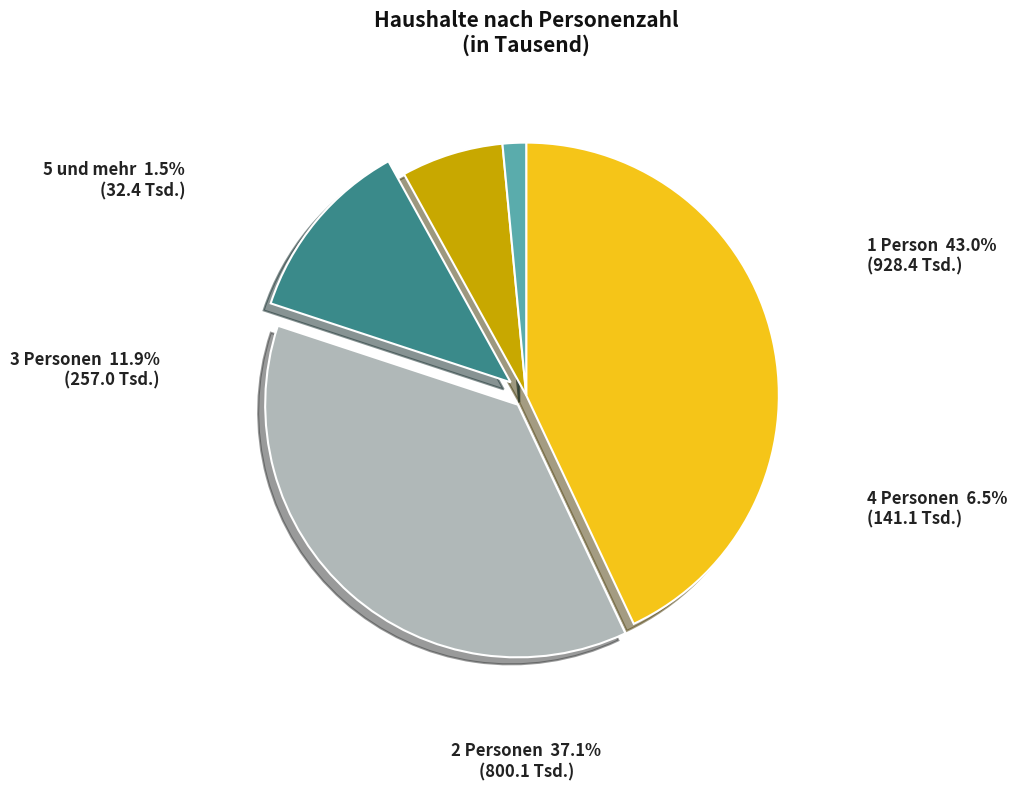

What is the ratio of the value at 3 Personen to the value at 1 Person?

0.3